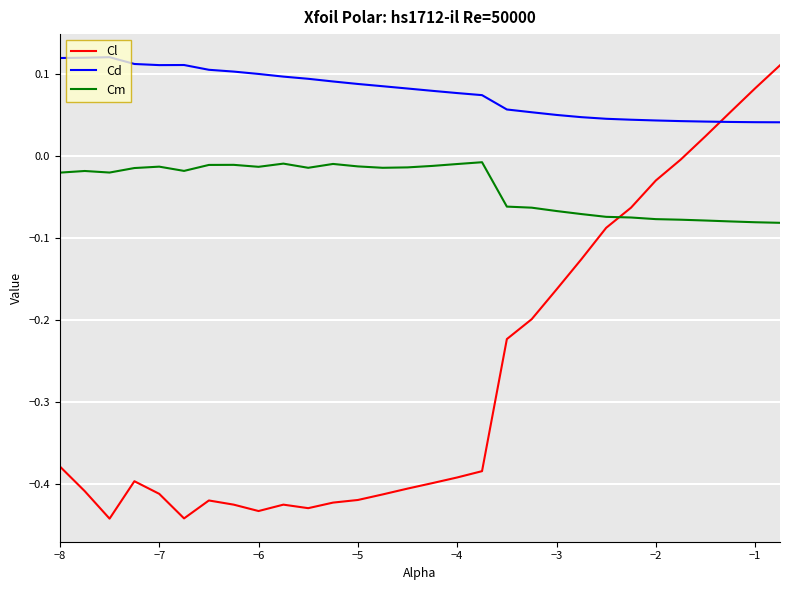

How many times do Cl and Cd cross each other?

1